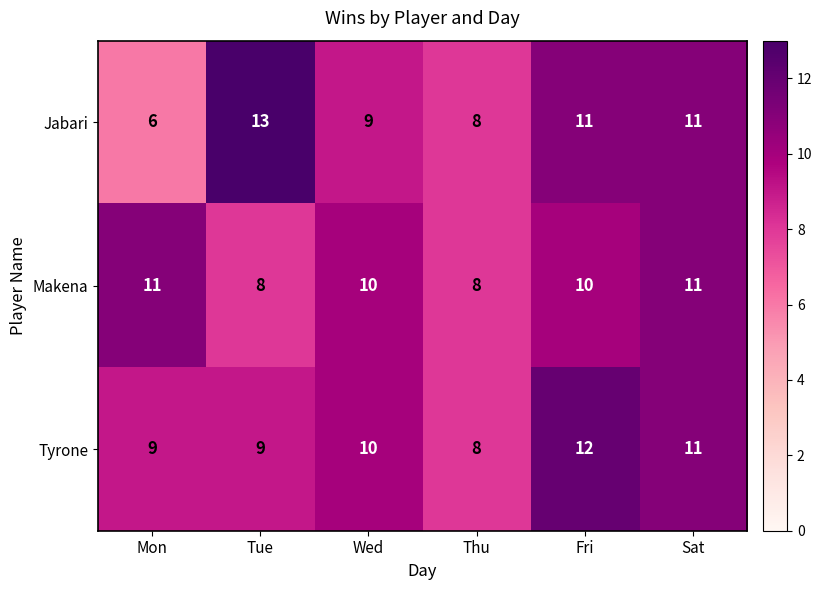

At Fri, list the series in order from largest to smallest.

Tyrone, Jabari, Makena